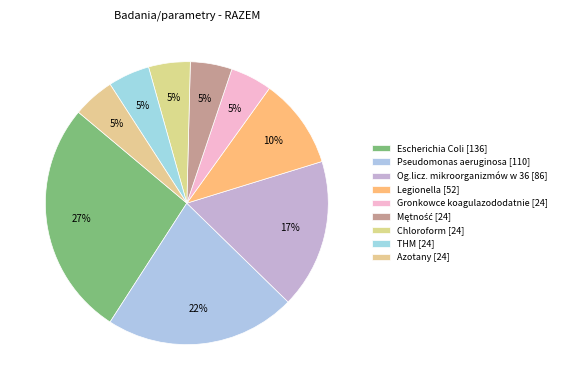

To the nearest percent, what is the difference between the largest and smallest slice percentages?

22%